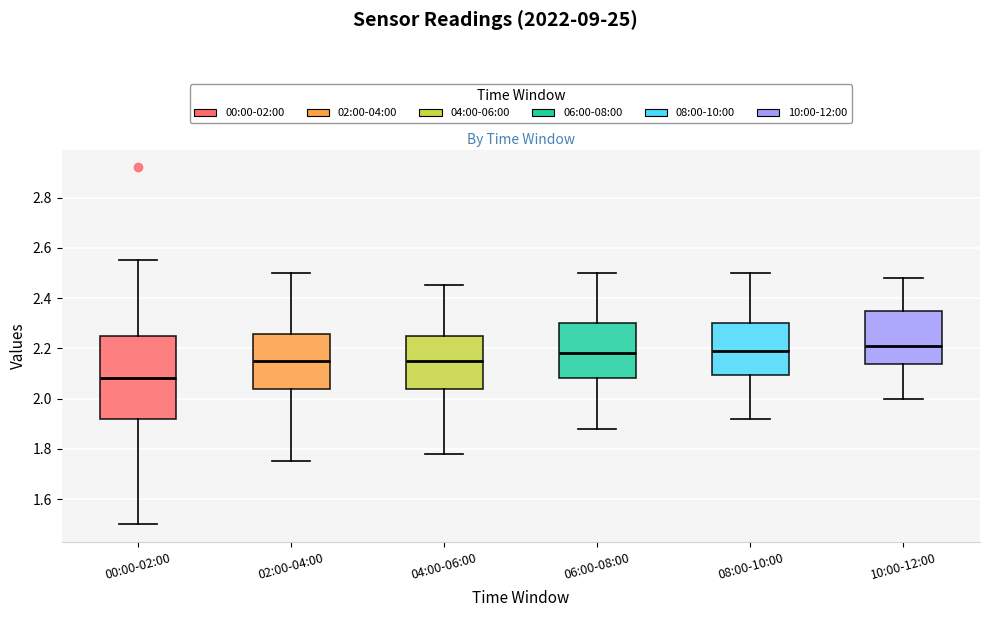

Reading left to right, transcribe this box plot: for each box, give where its median line is, the range the box spans, and where its two whiskers end, as read against the y-axis. The values are not printed on the chart, so give them approximately, as read against the axis.

00:00-02:00: median 2.08, box 1.92 to 2.26, whiskers 1.50 to 2.56
02:00-04:00: median 2.16, box 2.04 to 2.26, whiskers 1.76 to 2.50
04:00-06:00: median 2.16, box 2.04 to 2.26, whiskers 1.78 to 2.46
06:00-08:00: median 2.18, box 2.08 to 2.30, whiskers 1.88 to 2.50
08:00-10:00: median 2.20, box 2.10 to 2.30, whiskers 1.92 to 2.50
10:00-12:00: median 2.22, box 2.14 to 2.36, whiskers 2.00 to 2.48